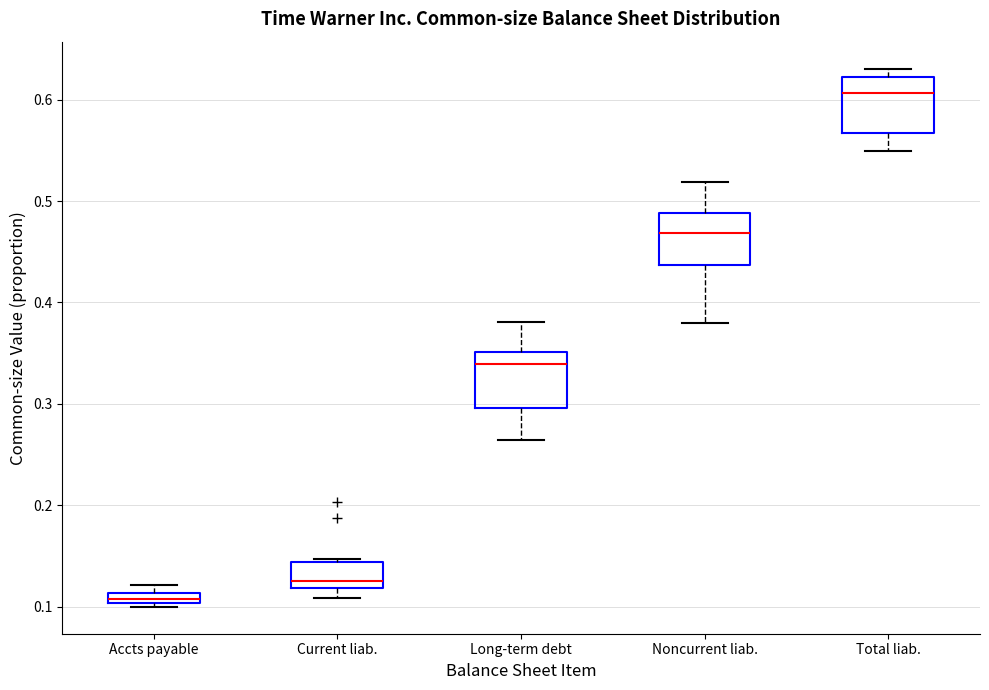

Where is the upper edge of the box for Noncurrent liab. on the y-axis? The values are not printed on the chart, so give them approximately, as read against the axis.

0.49